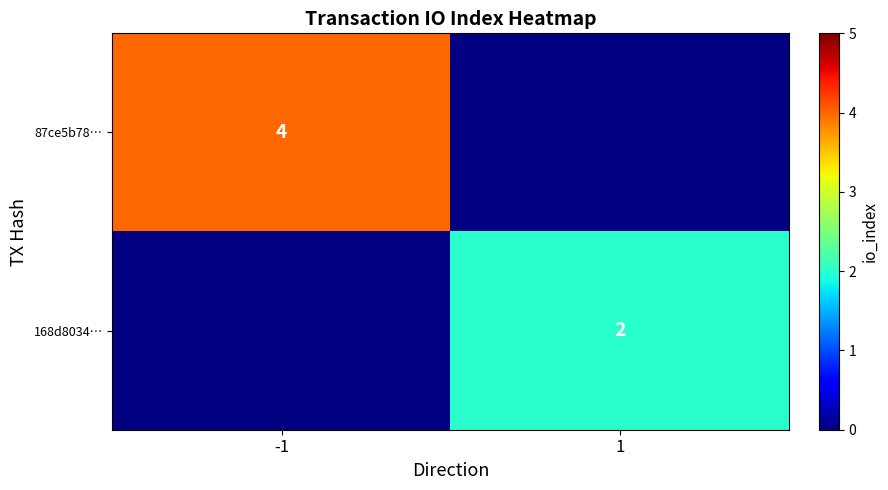

The 87ce5b78… series shows 6.3 at -1. True or false?

False